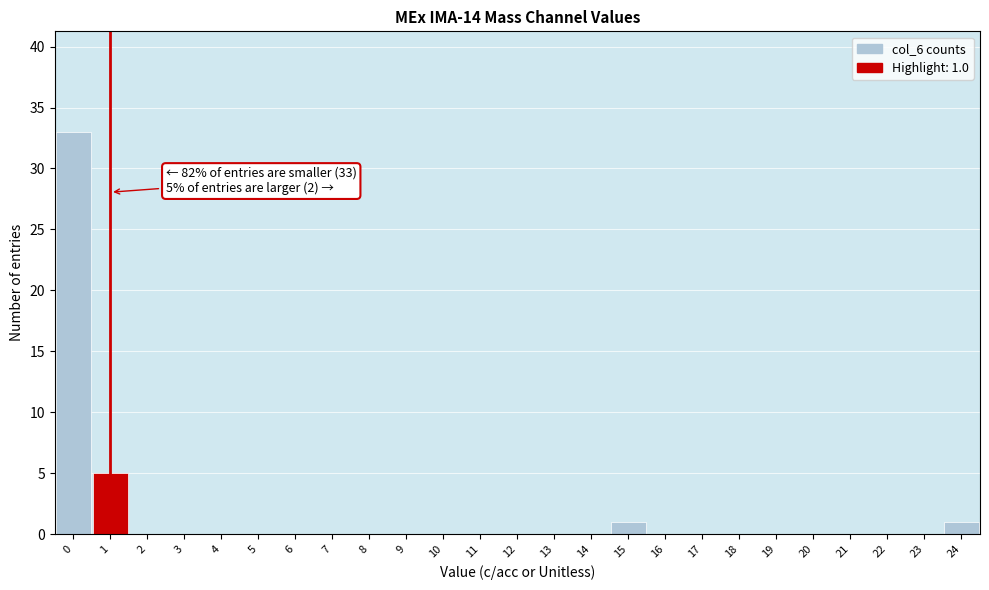

Over which range of the x-axis is the bar tallest?

-0.5 to 0.5